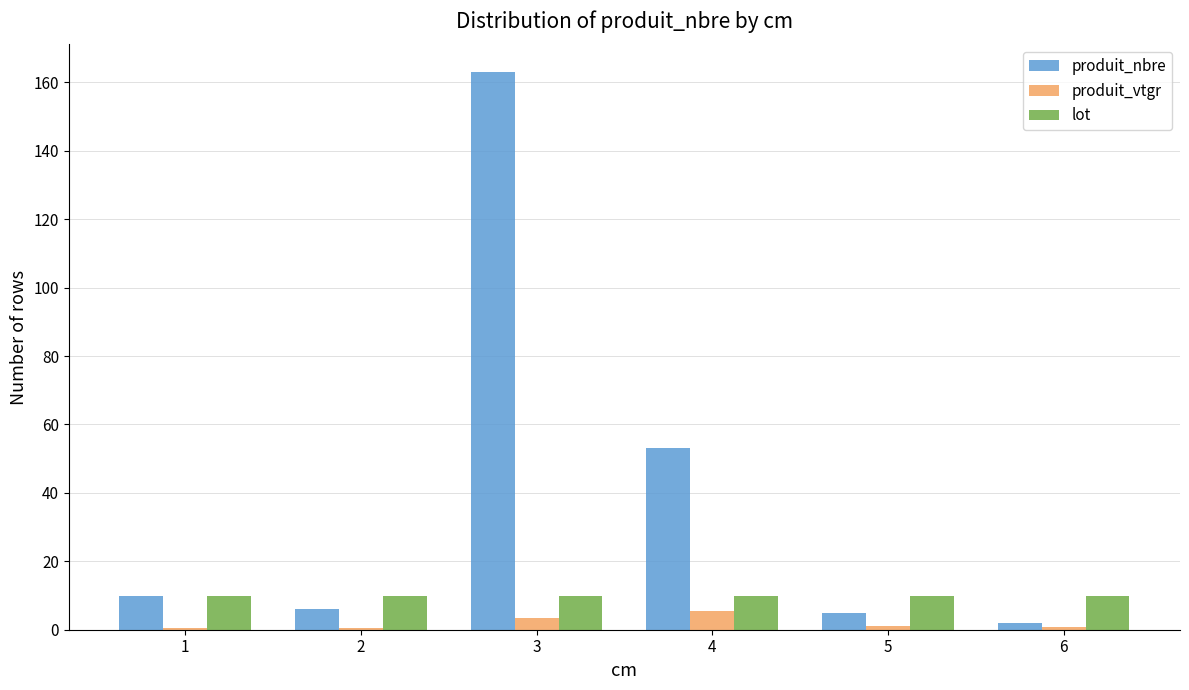

What is the highest value of the produit_nbre series?

163.0